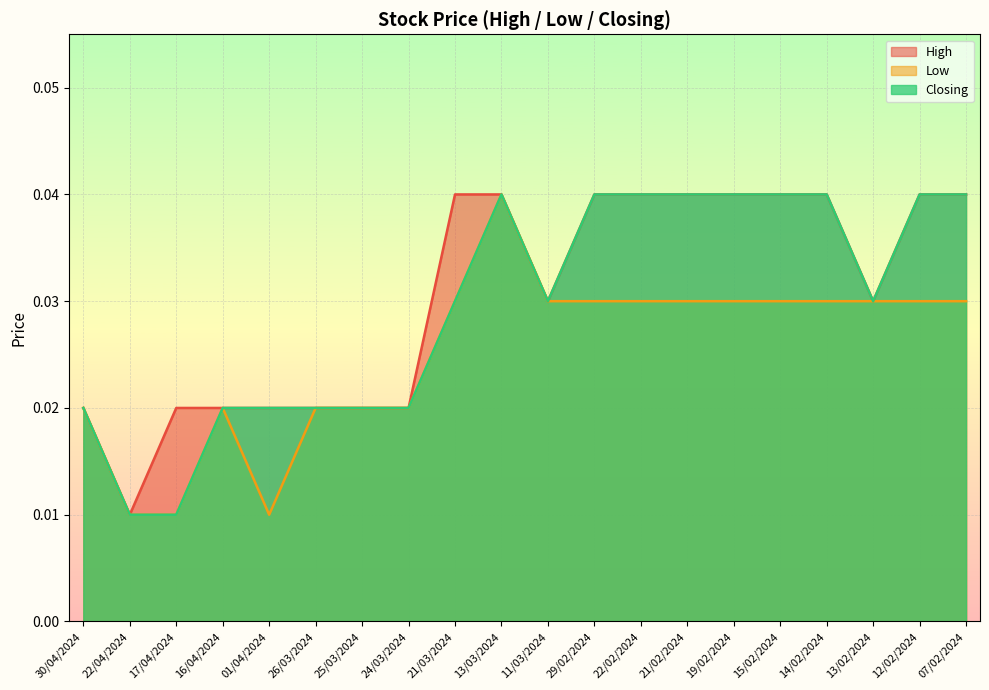

Is the value of Low at 15/02/2024 greater than the value of High at 16/04/2024?

Yes